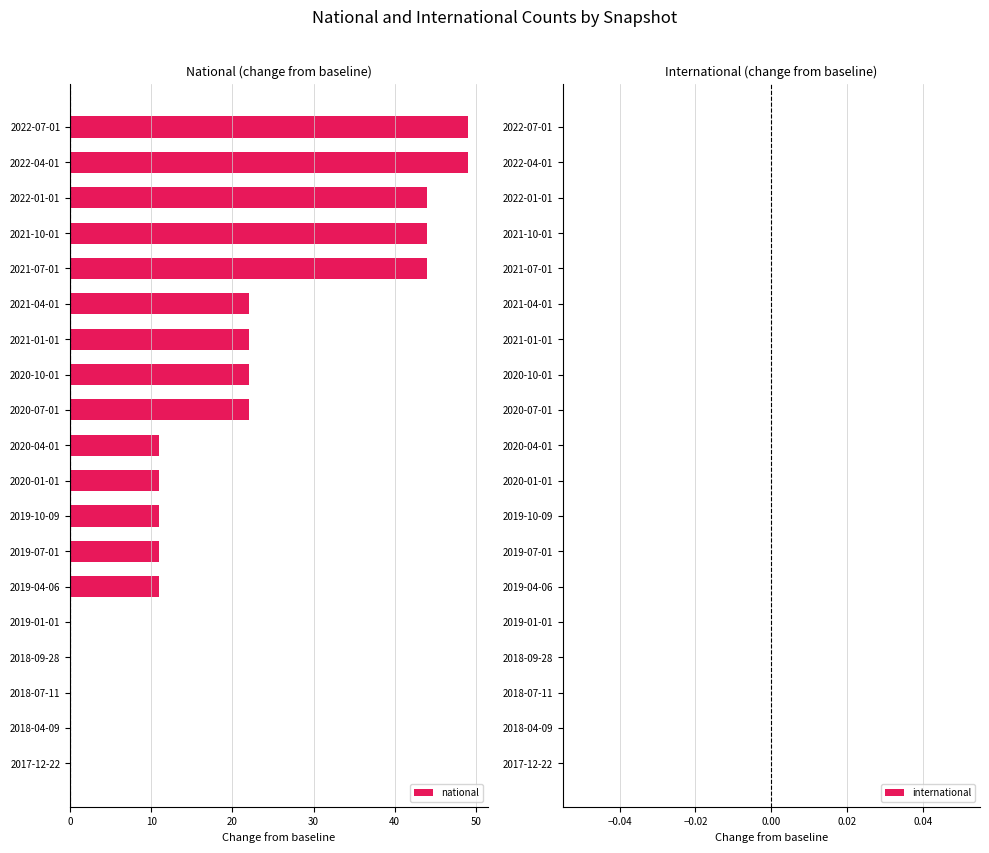

Reading bottom to top, what are all the values shown in this chart?

2017-12-22=0	2018-04-09=0	2018-07-11=0	2018-09-28=0	2019-01-01=0	2019-04-06=11	2019-07-01=11	2019-10-09=11	2020-01-01=11	2020-04-01=11	2020-07-01=22	2020-10-01=22	2021-01-01=22	2021-04-01=22	2021-07-01=44	2021-10-01=44	2022-01-01=44	2022-04-01=49	2022-07-01=49